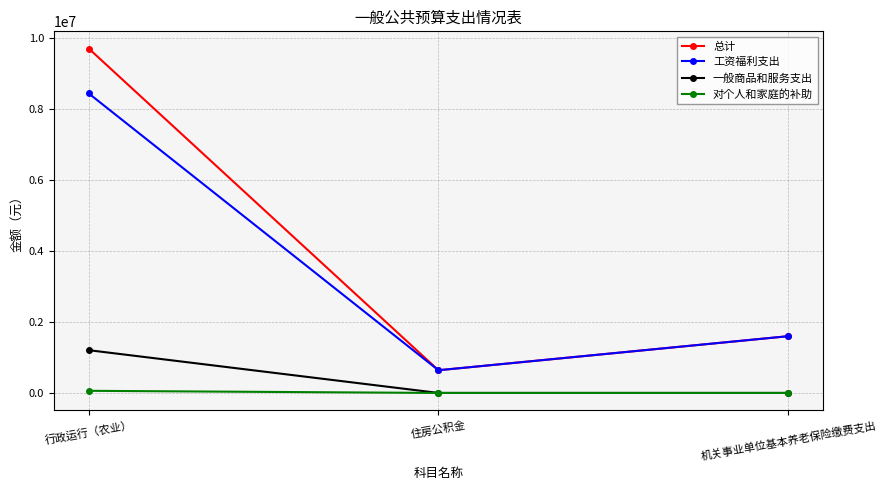

Which series has the widest spread of values?

总计